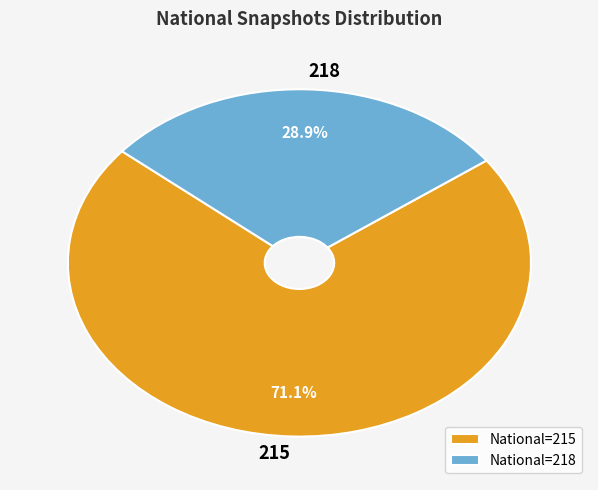

Is the sum of 218 and 215 greater than half?

Yes